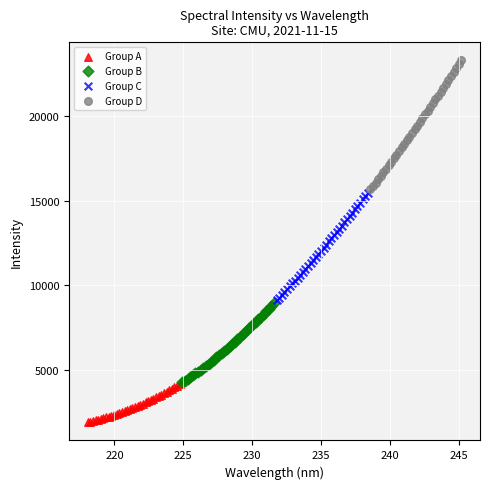

Which series reaches the maximum Y coordinate?

Group D